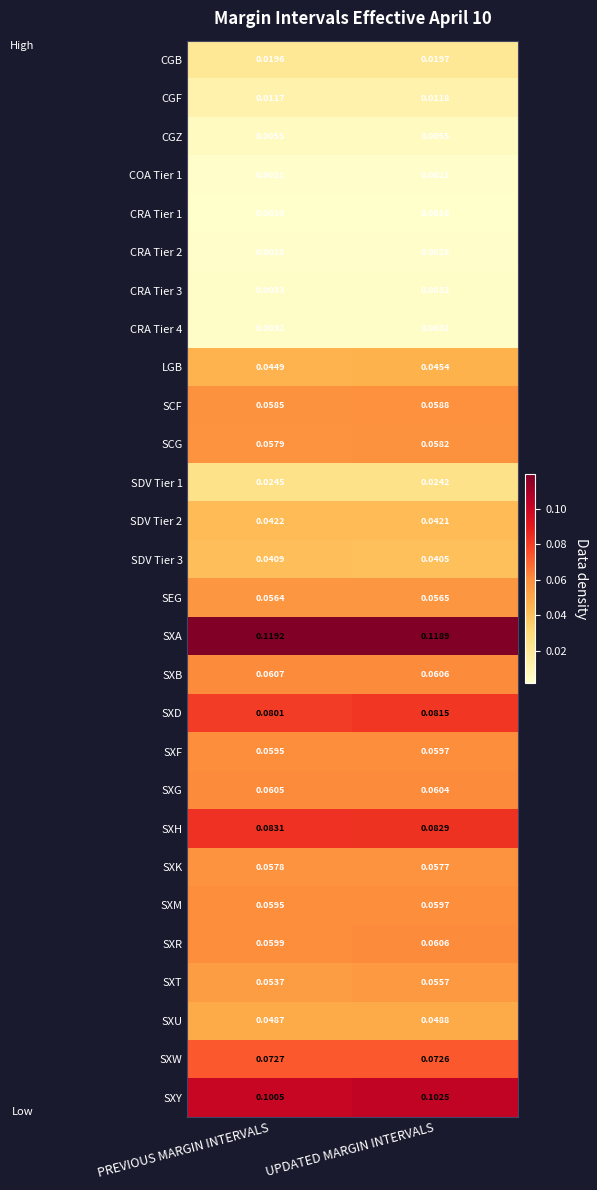

At which category is the sum across all series the highest?

UPDATED MARGIN INTERVALS